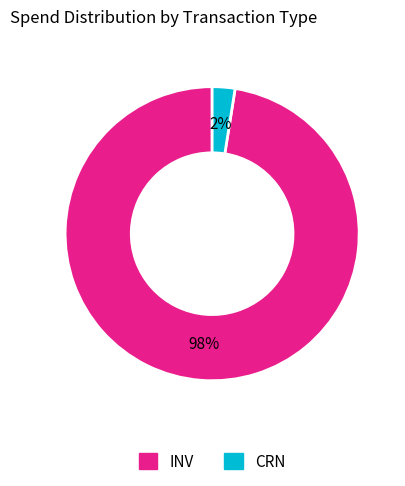

True or false: CRN accounts for 2% of the total.

True